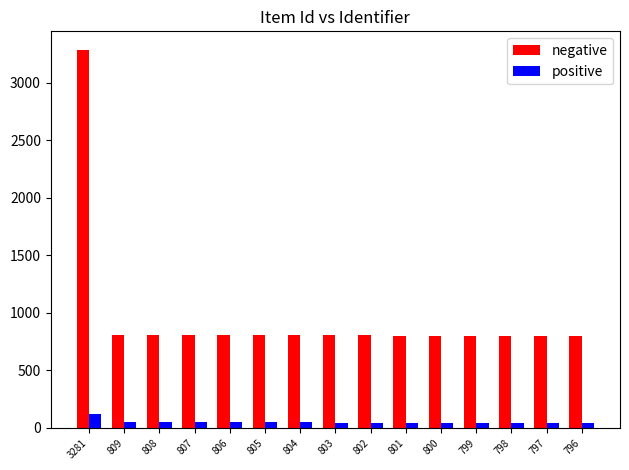

Which series has the largest range (max minus min)?

negative